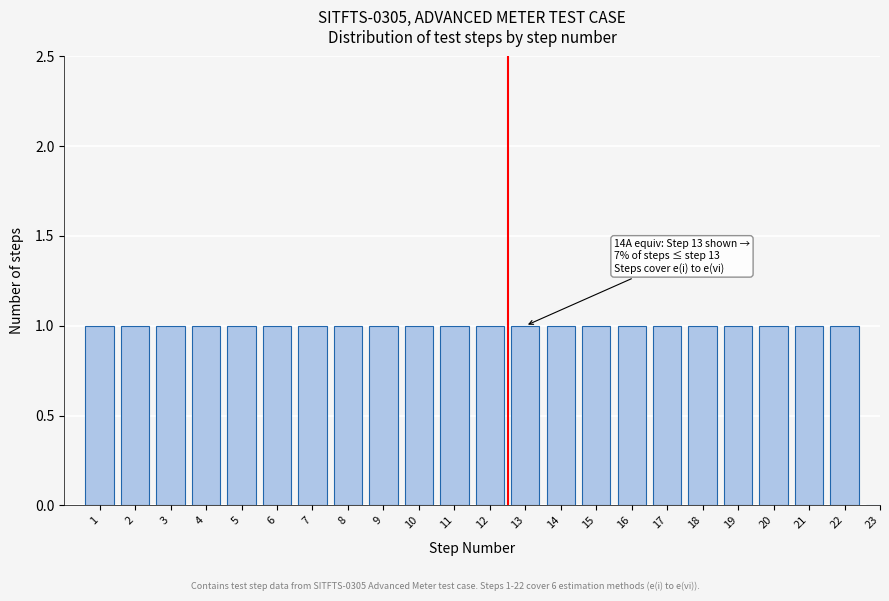

Reading left to right, transcribe all the data shown in this chart.

1=1	2=1	3=1	4=1	5=1	6=1	7=1	8=1	9=1	10=1	11=1	12=1	13=1	14=1	15=1	16=1	17=1	18=1	19=1	20=1	21=1	22=1	23=0